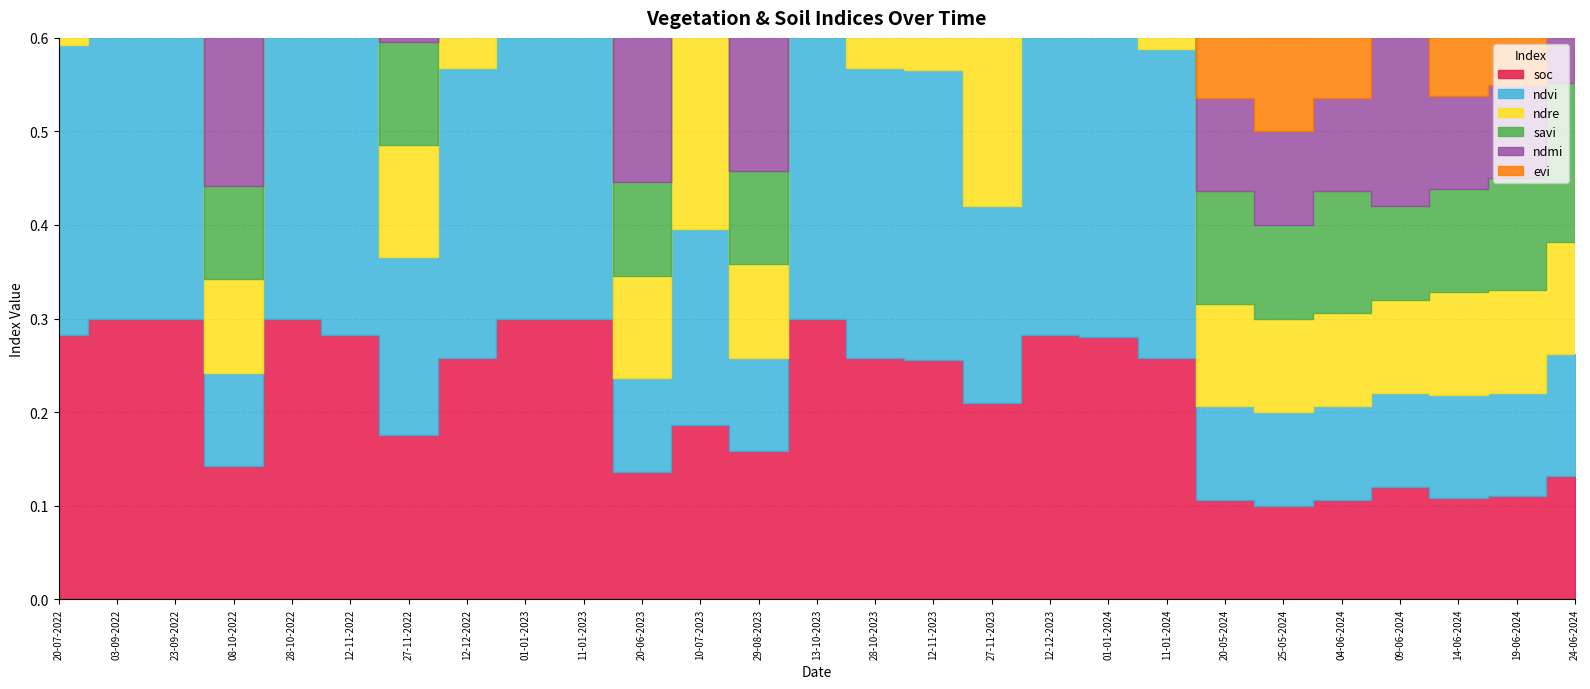

True or false: soc has a value of 0.3 at 10-07-2023.

False